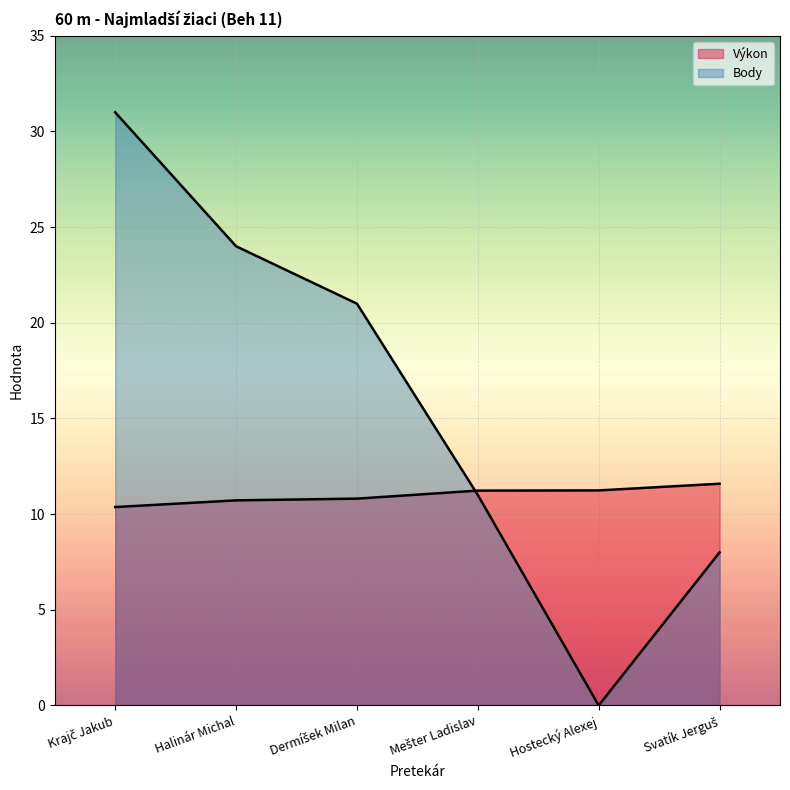

What is the highest value of the Body series?

31.0